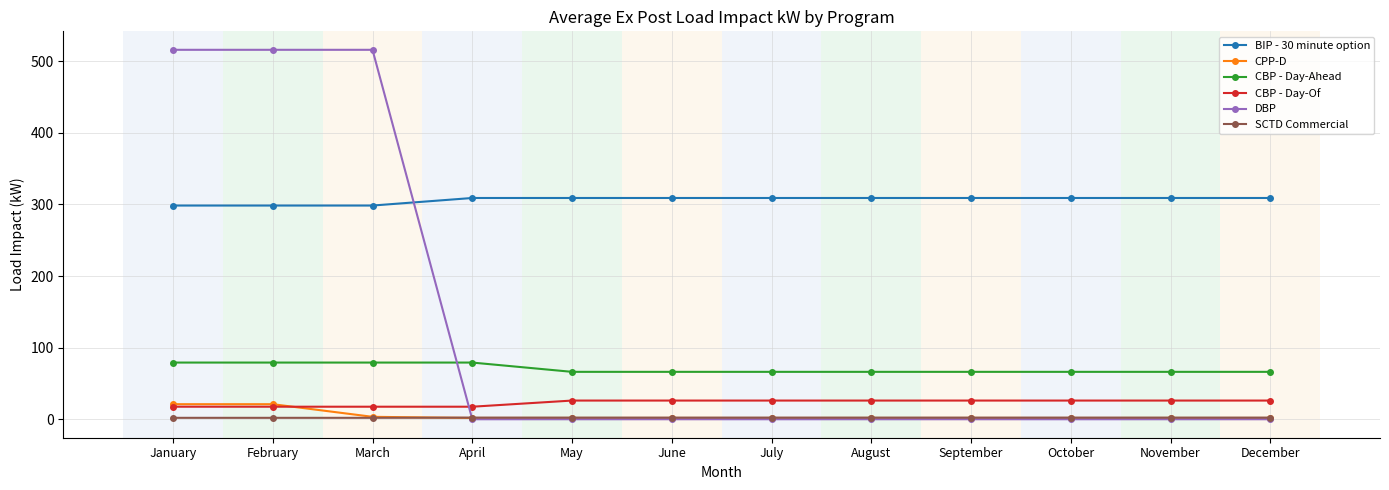

True or false: DBP has a value of -298.6 at April.

False